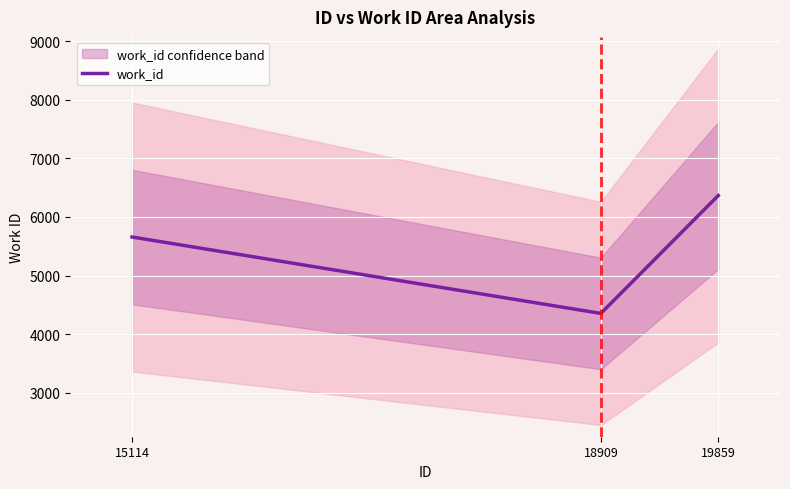

What is the smallest value displayed?

4353